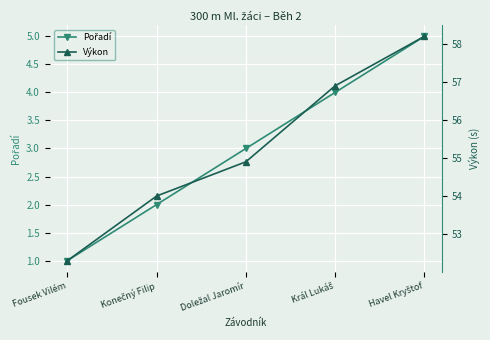

What is the difference between the highest and lowest values at Fousek Vilém?

51.3